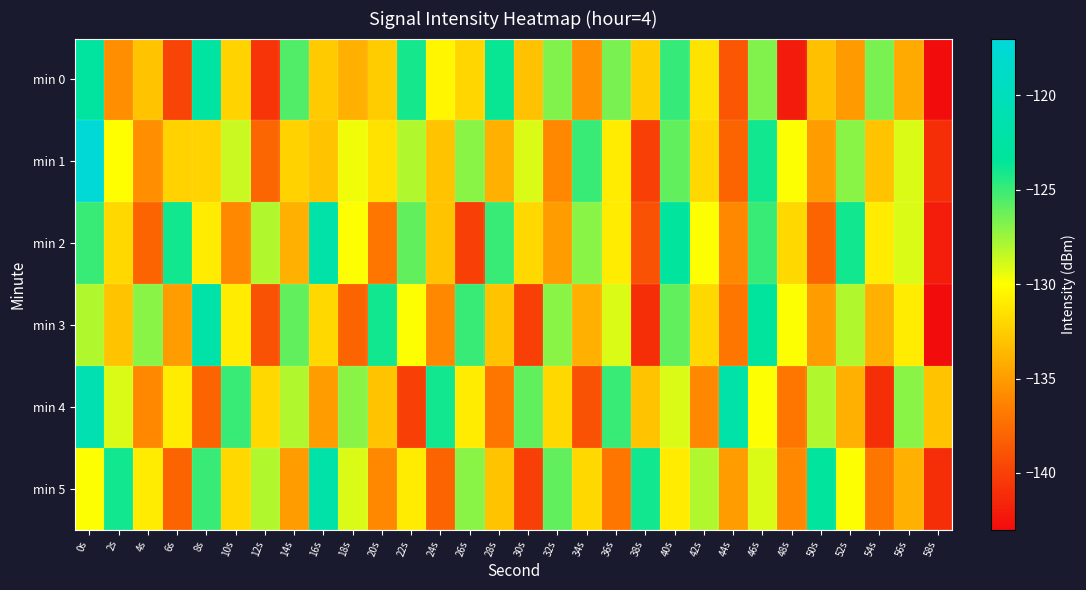

Reading right to left, transcribe all the data shown in this chart.

min 0: 58s=-143.0	56s=-134.3	54s=-126.6	52s=-135.2	50s=-133.2	48s=-142.1	46s=-126.8	44s=-138.7	42s=-131.4	40s=-124.9	38s=-132.5	36s=-126.6	34s=-135.5	32s=-126.8	30s=-133.1	28s=-123.7	26s=-132.1	24s=-130.4	22s=-124.0	20s=-132.6	18s=-134.0	16s=-132.7	14s=-125.6	12s=-140.7	10s=-132.2	8s=-122.7	6s=-139.8	4s=-133.0	2s=-135.7	0s=-122.8
min 1: 58s=-141.0	56s=-129.0	54s=-133.0	52s=-127.0	50s=-135.0	48s=-130.0	46s=-124.0	44s=-138.0	42s=-132.0	40s=-126.0	38s=-140.0	36s=-131.0	34s=-125.0	32s=-136.0	30s=-129.0	28s=-134.0	26s=-127.0	24s=-133.0	22s=-128.0	20s=-131.5	18s=-129.6	16s=-133.0	14s=-132.3	12s=-137.8	10s=-128.6	8s=-132.2	6s=-132.3	4s=-135.7	2s=-130.1	0s=-117.3
min 2: 58s=-142.0	56s=-129.0	54s=-131.0	52s=-124.0	50s=-138.0	48s=-132.0	46s=-125.0	44s=-136.0	42s=-130.0	40s=-123.0	38s=-139.0	36s=-131.0	34s=-127.0	32s=-135.0	30s=-132.0	28s=-125.0	26s=-140.0	24s=-133.0	22s=-126.0	20s=-137.0	18s=-130.0	16s=-122.0	14s=-134.0	12s=-128.0	10s=-136.0	8s=-131.0	6s=-124.0	4s=-138.0	2s=-132.0	0s=-125.0
min 3: 58s=-143.0	56s=-131.0	54s=-134.0	52s=-128.0	50s=-135.0	48s=-130.0	46s=-123.0	44s=-137.0	42s=-132.0	40s=-126.0	38s=-141.0	36s=-129.0	34s=-134.0	32s=-127.0	30s=-140.0	28s=-133.0	26s=-125.0	24s=-136.0	22s=-130.0	20s=-124.0	18s=-138.0	16s=-132.0	14s=-126.0	12s=-139.0	10s=-131.0	8s=-122.0	6s=-135.0	4s=-127.0	2s=-133.0	0s=-128.0
min 4: 58s=-133.0	56s=-127.0	54s=-141.0	52s=-134.0	50s=-128.0	48s=-137.0	46s=-130.0	44s=-122.0	42s=-136.0	40s=-129.0	38s=-133.0	36s=-125.0	34s=-139.0	32s=-132.0	30s=-126.0	28s=-137.0	26s=-131.0	24s=-124.0	22s=-140.0	20s=-133.0	18s=-127.0	16s=-135.0	14s=-128.0	12s=-132.0	10s=-125.0	8s=-138.0	6s=-131.0	4s=-136.0	2s=-129.0	0s=-121.0
min 5: 58s=-141.0	56s=-134.0	54s=-137.0	52s=-130.0	50s=-123.0	48s=-136.0	46s=-129.0	44s=-135.0	42s=-128.0	40s=-131.0	38s=-124.0	36s=-137.0	34s=-132.0	32s=-126.0	30s=-140.0	28s=-133.0	26s=-127.0	24s=-138.0	22s=-131.0	20s=-136.0	18s=-129.0	16s=-122.0	14s=-135.0	12s=-128.0	10s=-132.0	8s=-125.0	6s=-138.0	4s=-131.0	2s=-124.0	0s=-130.0